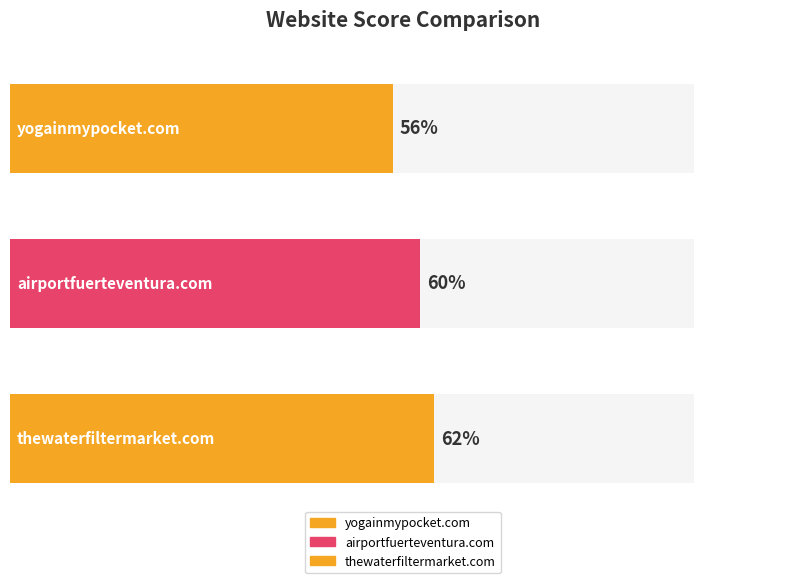

What is the label of the 1st bar from the left?

yogainmypocket.com